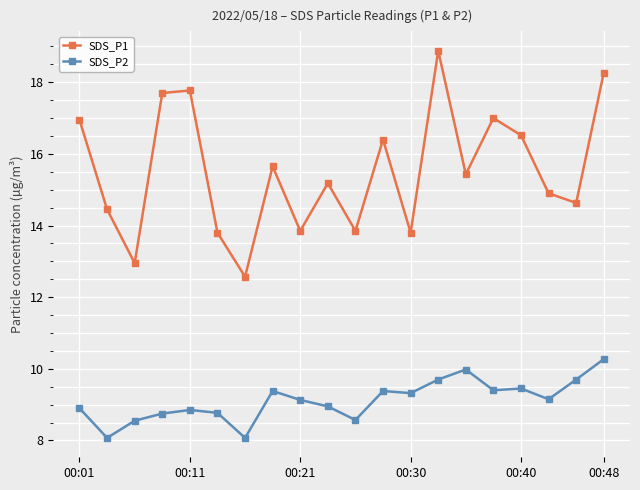

Which series has the widest spread of values?

SDS_P1